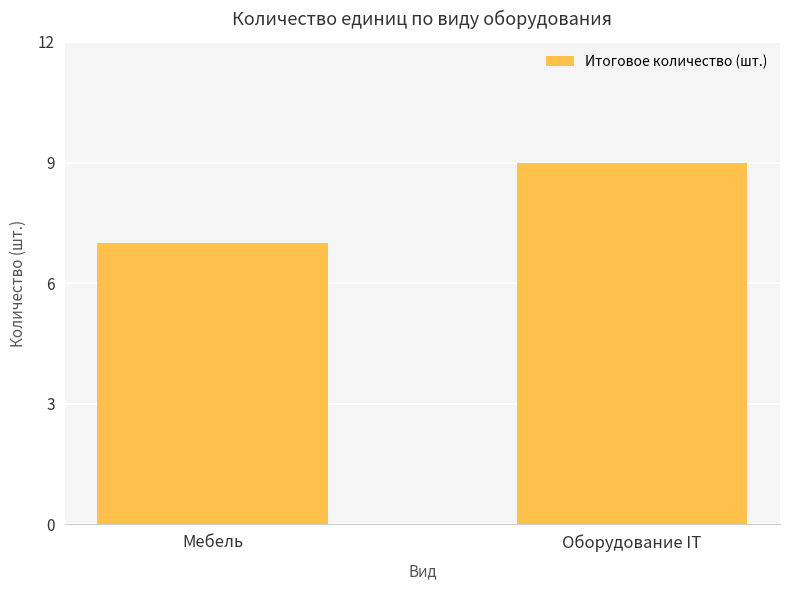

How many distinct data groups are displayed?

1